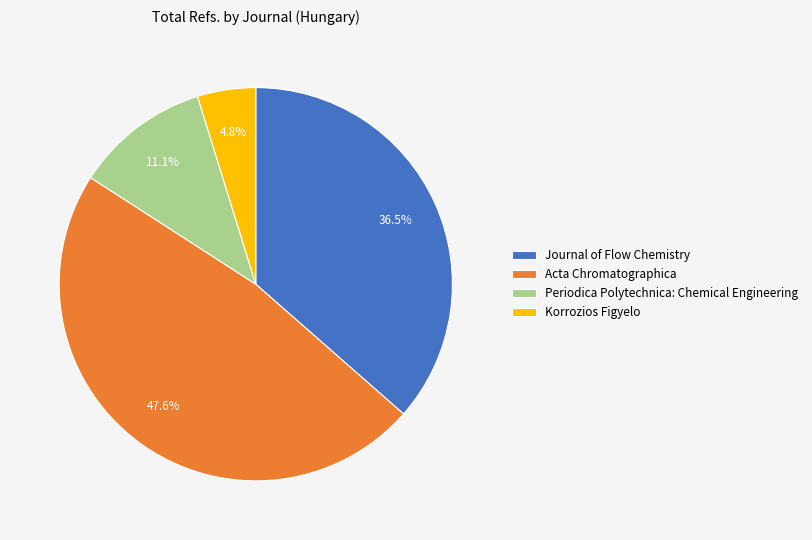

Does Acta Chromatographica account for over 50% of the chart?

No